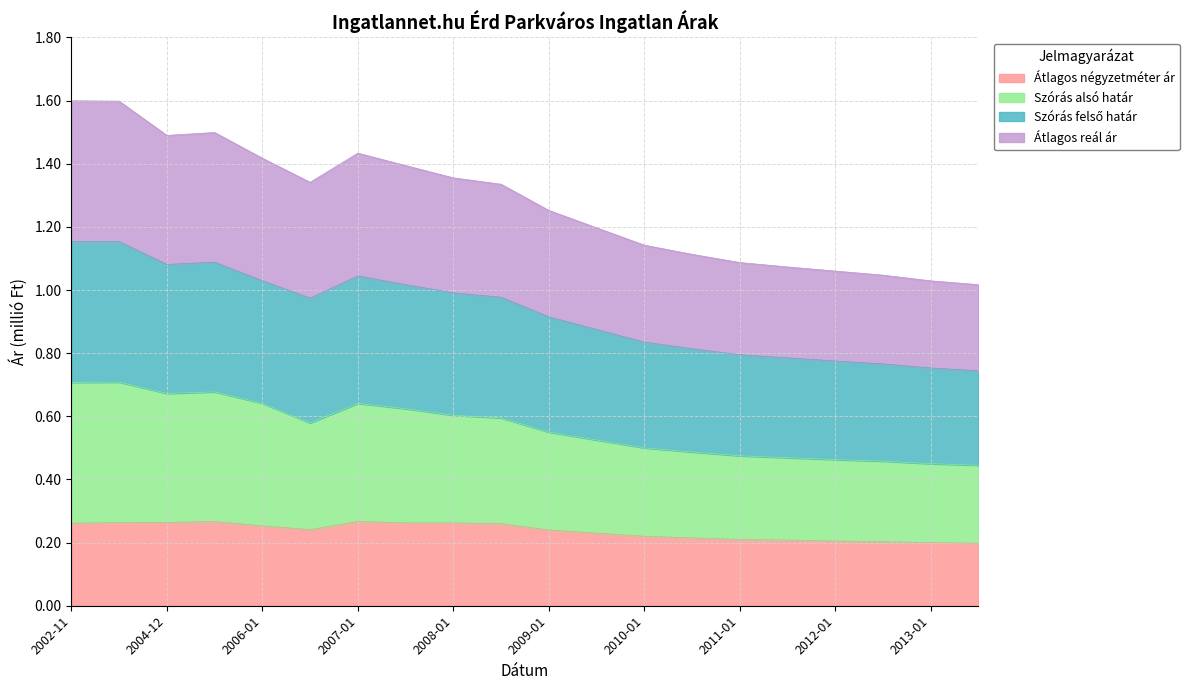

True or false: Átlagos négyzetméter ár has a value of 0.4 at 2008-01.

False